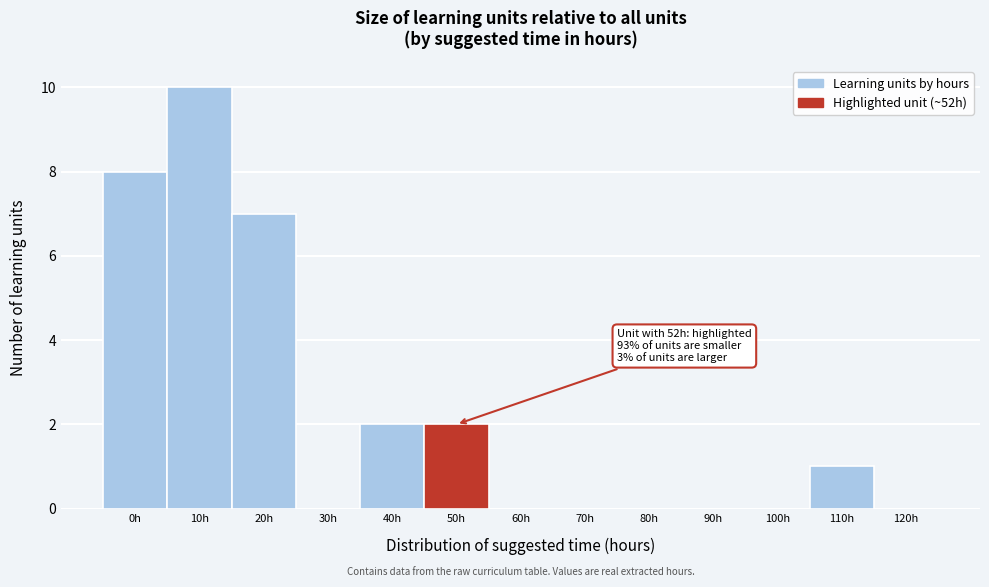

Is it true that the value at 40h is 3?

False